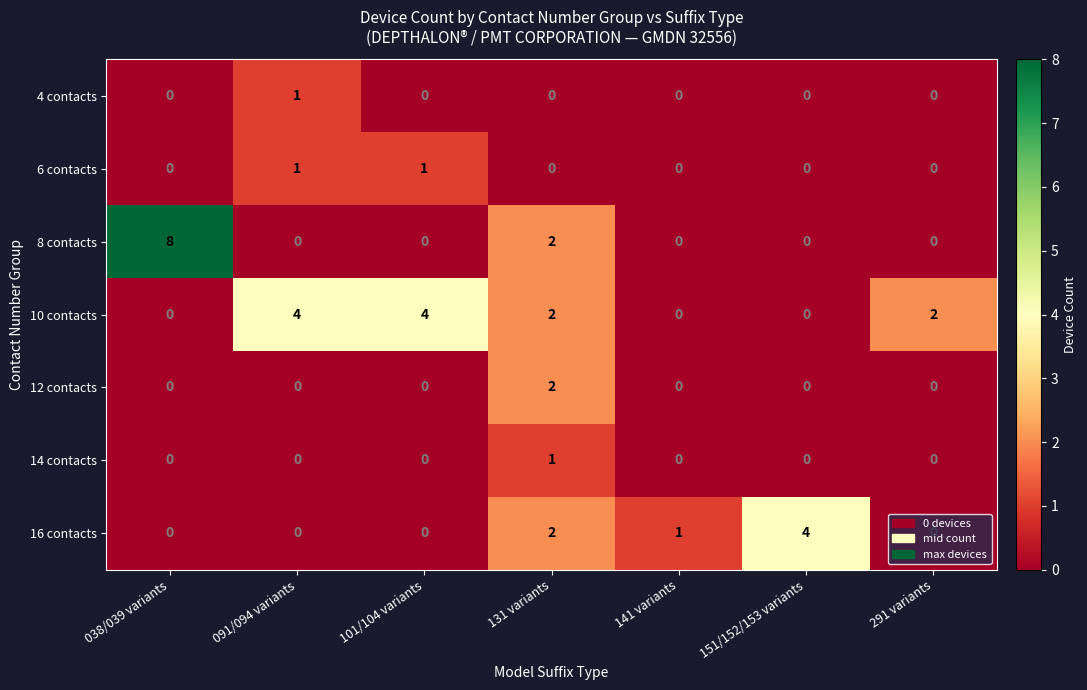

What is the total value across all series at 151/152/153 variants?

4